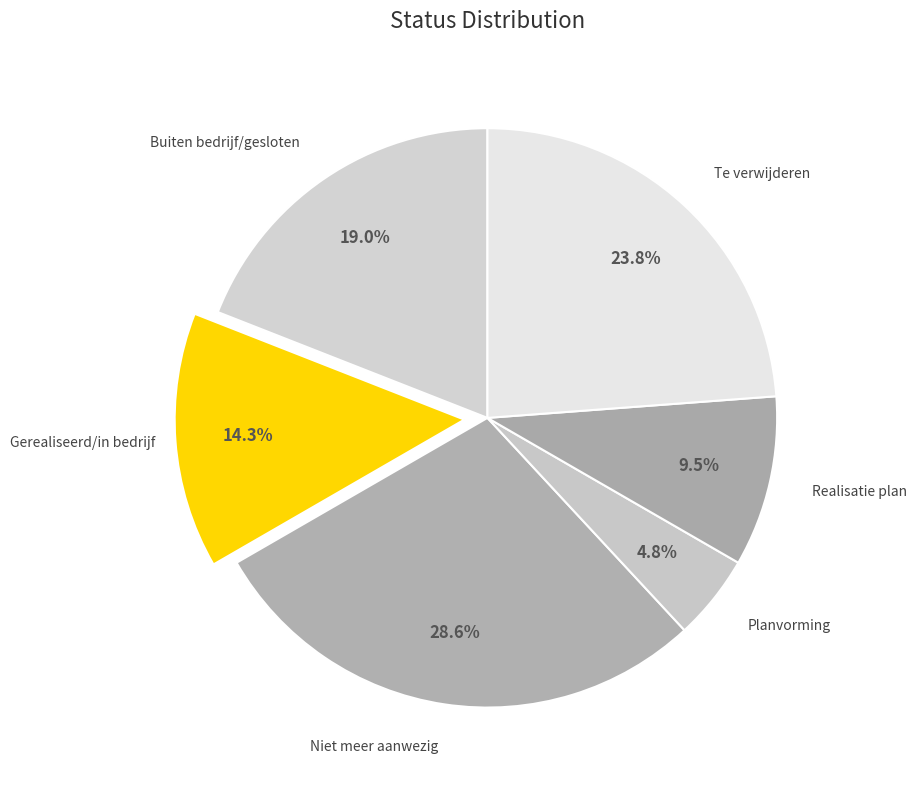

What is the smallest slice in the pie chart?

Planvorming